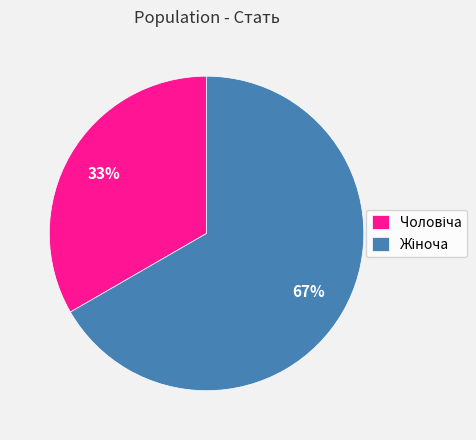

To the nearest percent, what is the average slice percentage?

50%